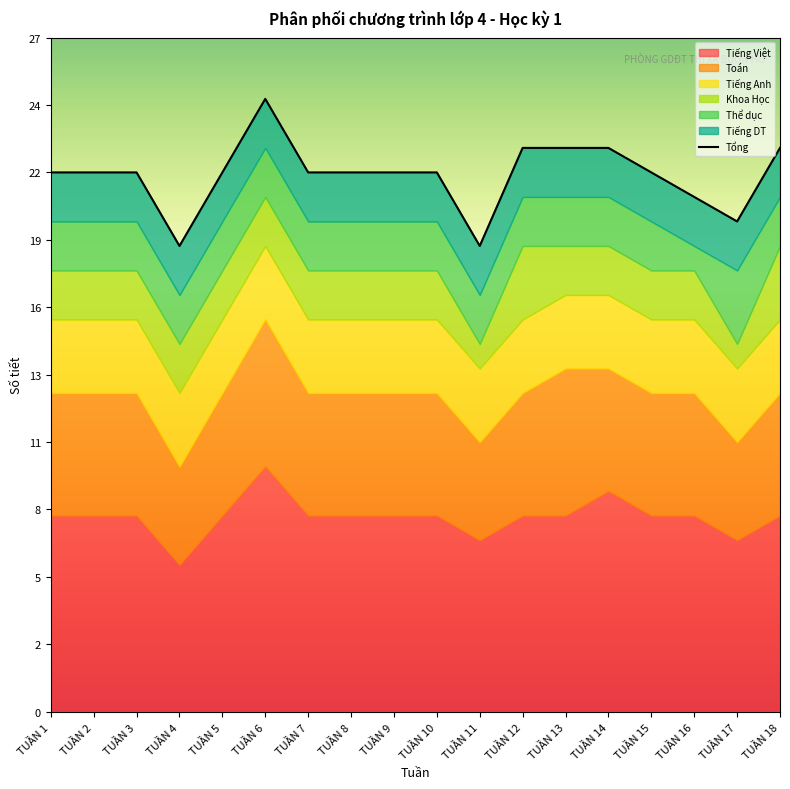

What is the greatest value displayed?

25